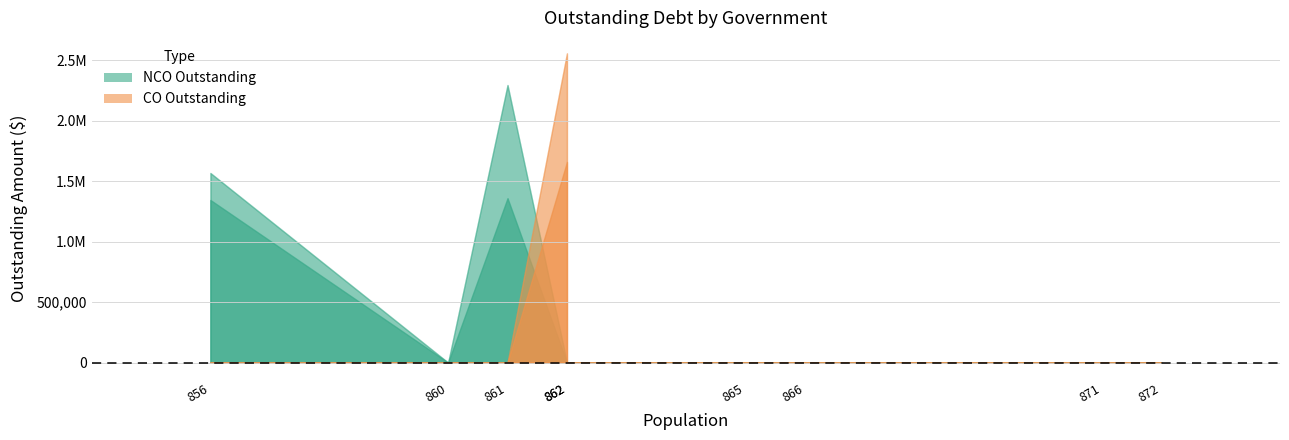

True or false: NCOPrincipalOutstanding and COInterestOutstanding cross at least once.

False